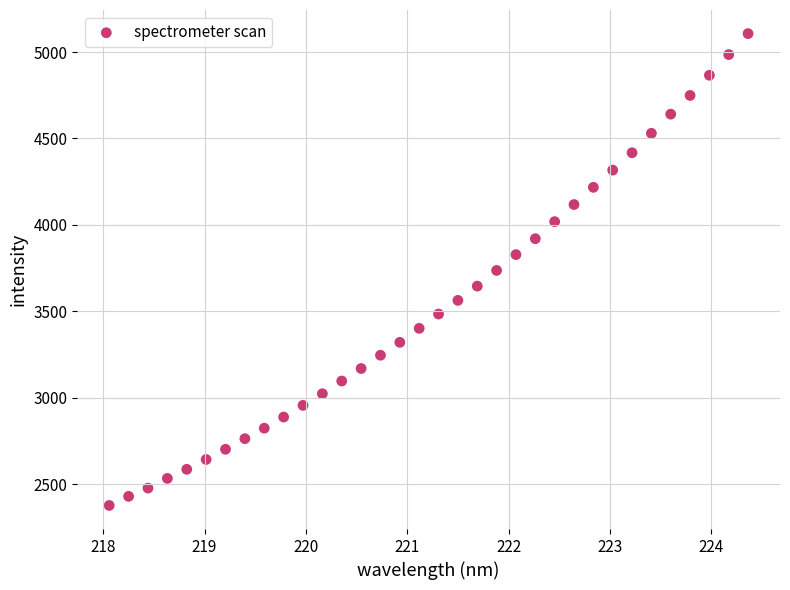

What is the range of X values (max minus min)?

6.3